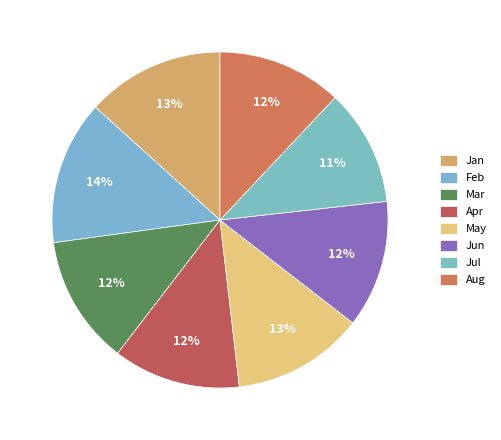

How many slices are in this pie chart?

8